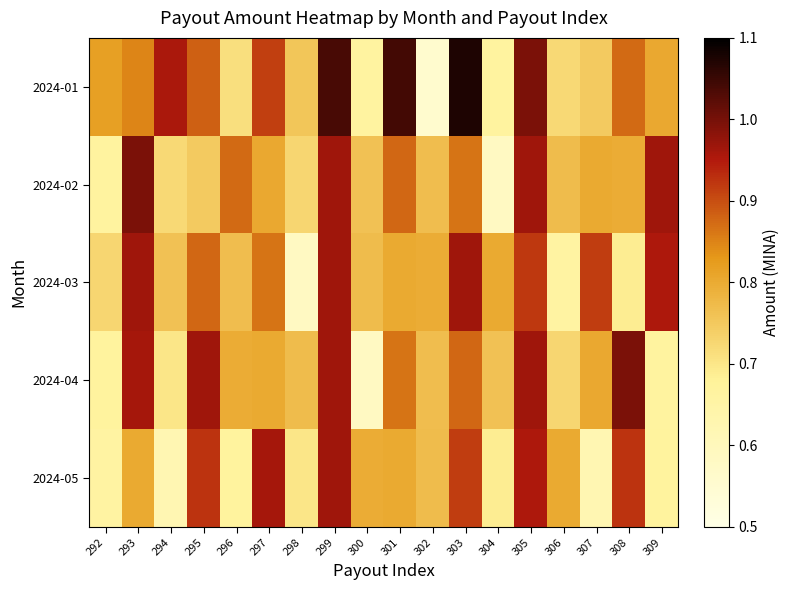

Which has a higher value, 305 or 295?

305